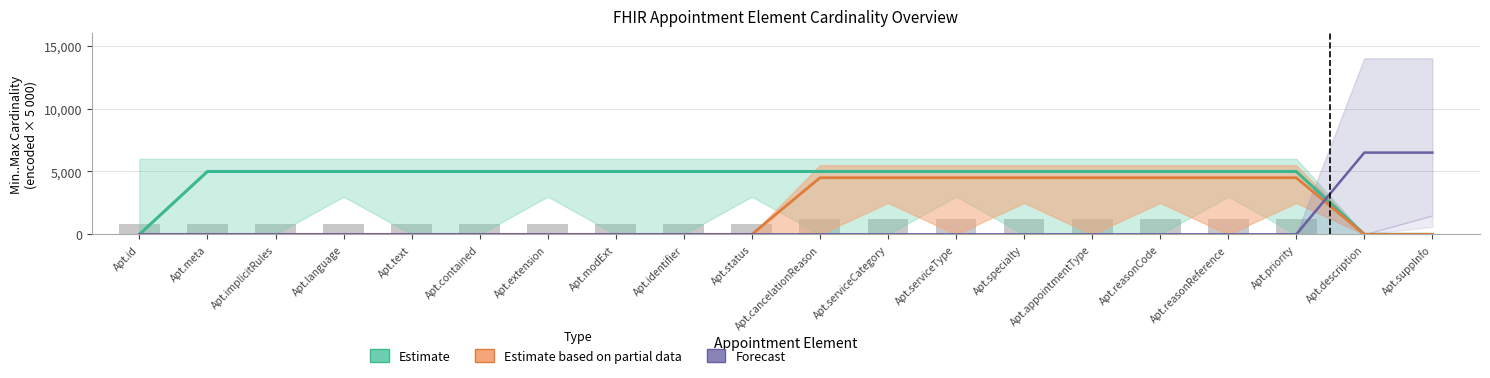

What is the value of the Estimate based on partial data bar at the 15th from the left?

4500